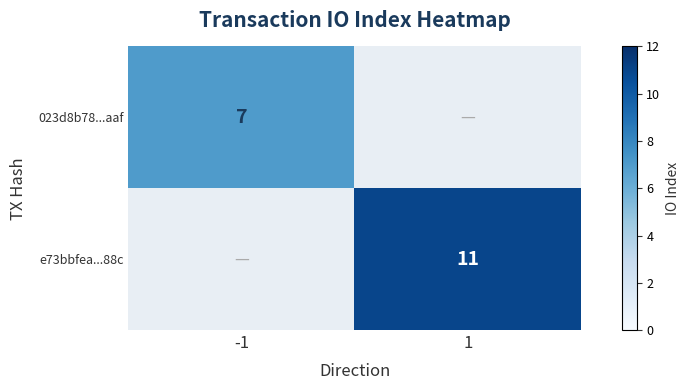

The 023d8b78...aaf series shows 9.9 at -1. True or false?

False